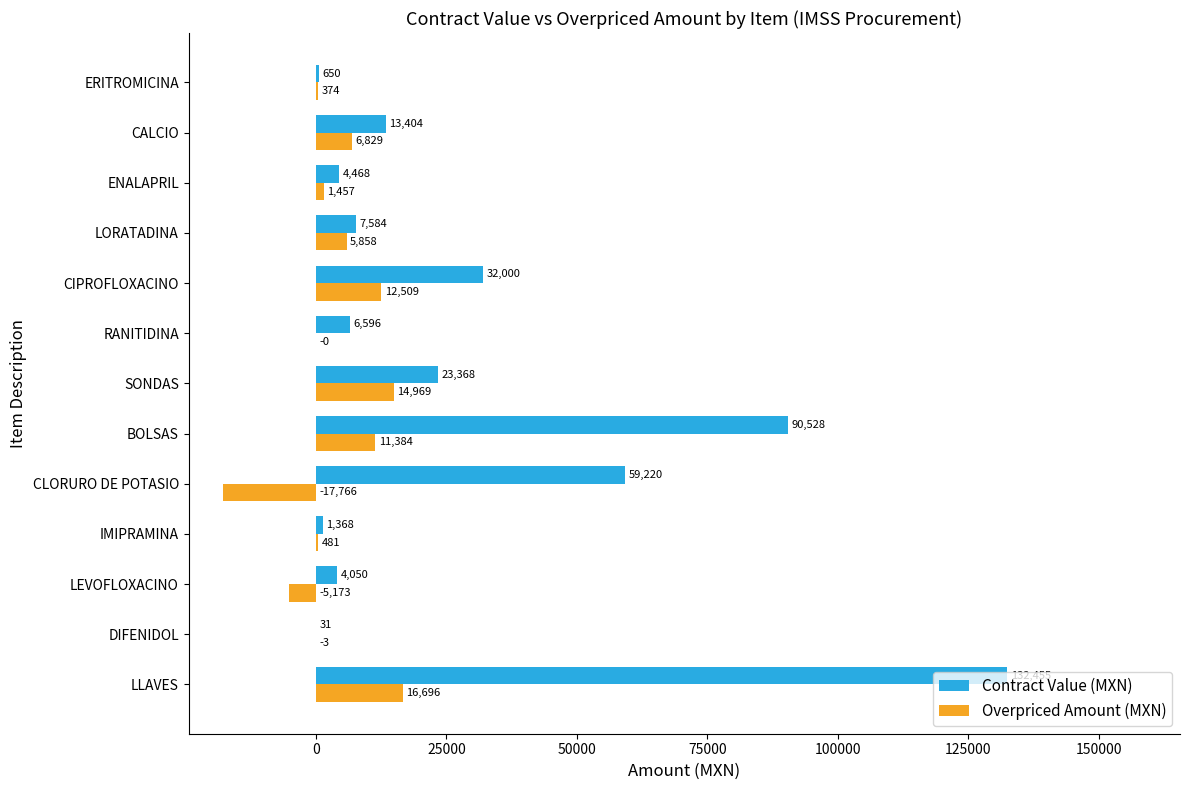

Which label corresponds to the largest value in the chart?

LLAVES